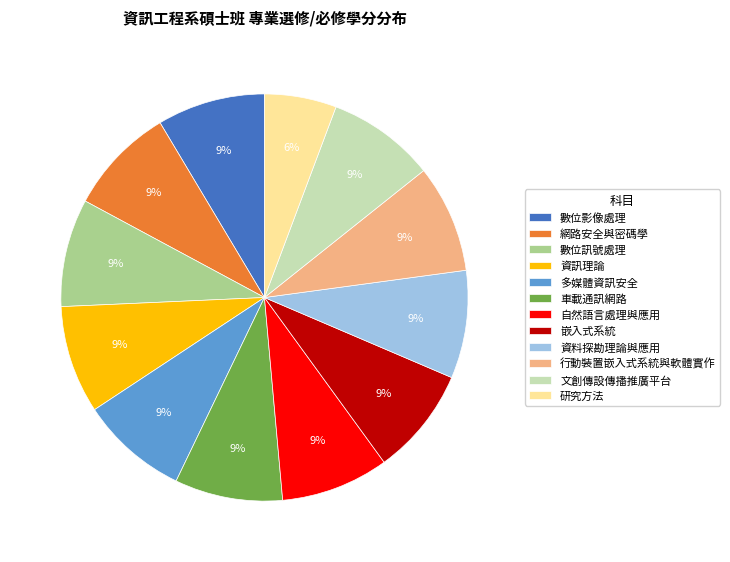

The 網路安全與密碼學 slice represents 1% of the pie. True or false?

False